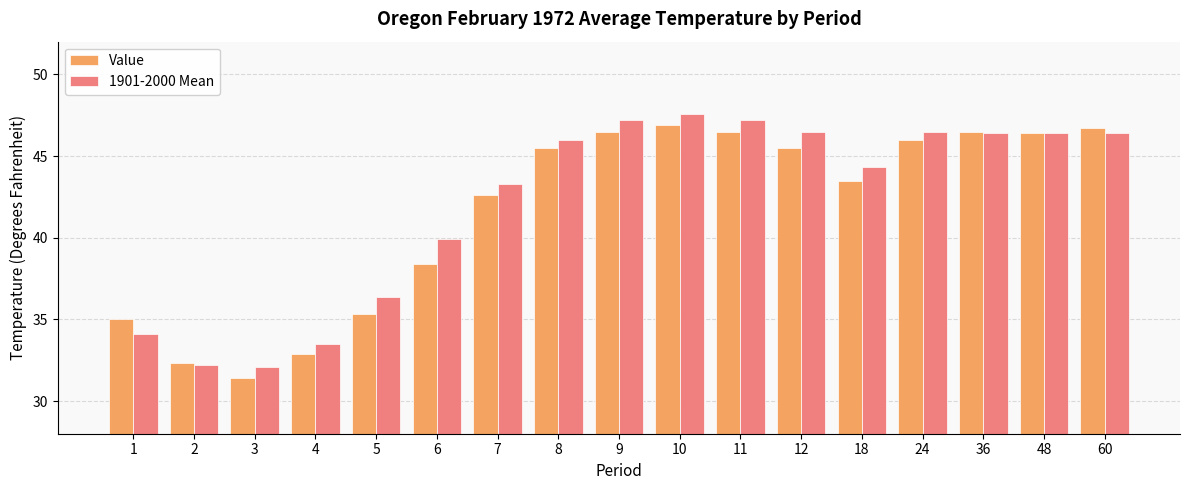

What are all the series names shown in the legend?

Value, 1901-2000 Mean